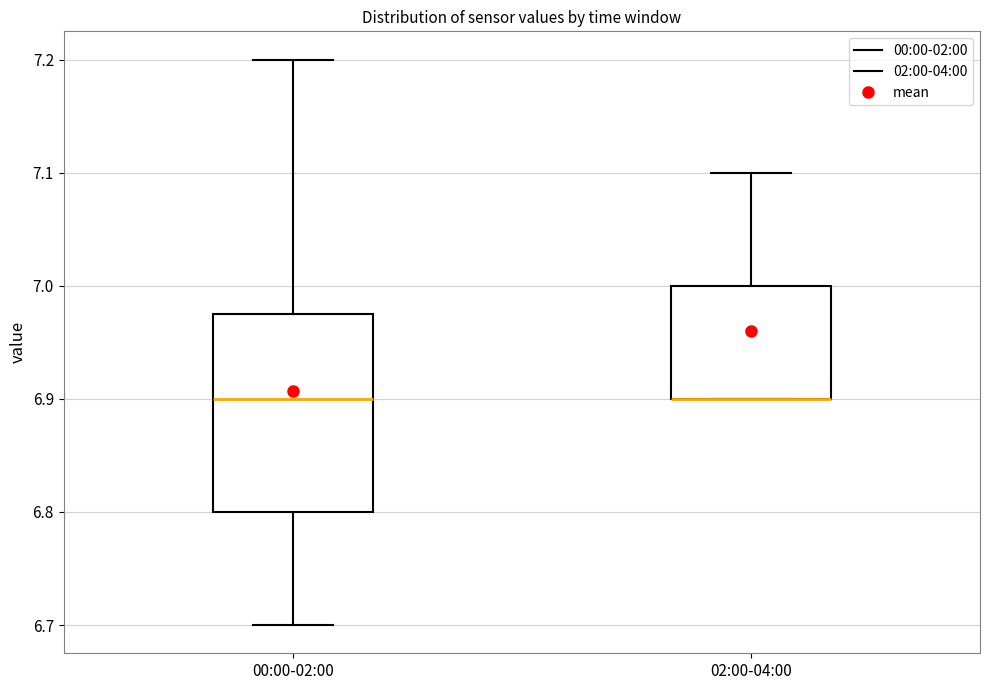

Reading left to right, read every box against the y-axis: the position of its median line, the range the box covers, and the ends of its whiskers. The values are not printed on the chart, so give them approximately, as read against the axis.

00:00-02:00: median 6.90, box 6.80 to 6.98, whiskers 6.70 to 7.20
02:00-04:00: median 6.90 (drawn on the box's lower edge), box 6.90 to 7.00, whiskers 6.90 to 7.10